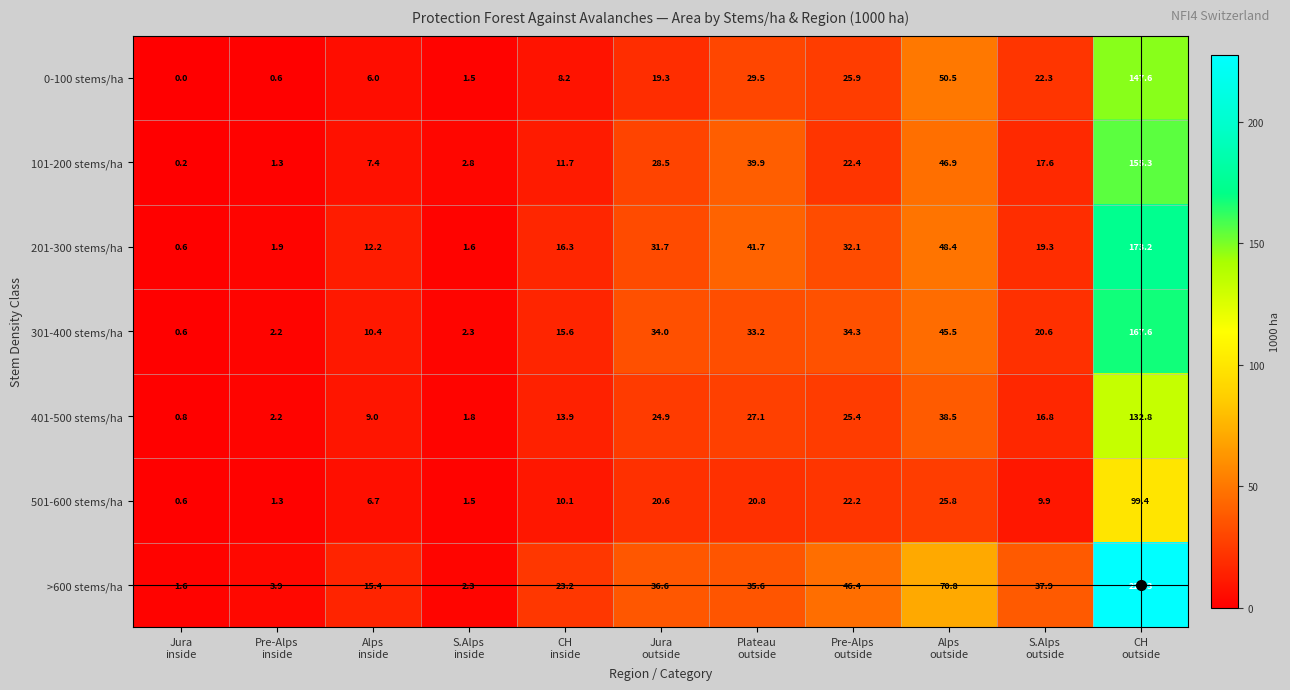

At how many categories does at least one series exceed 25?

6